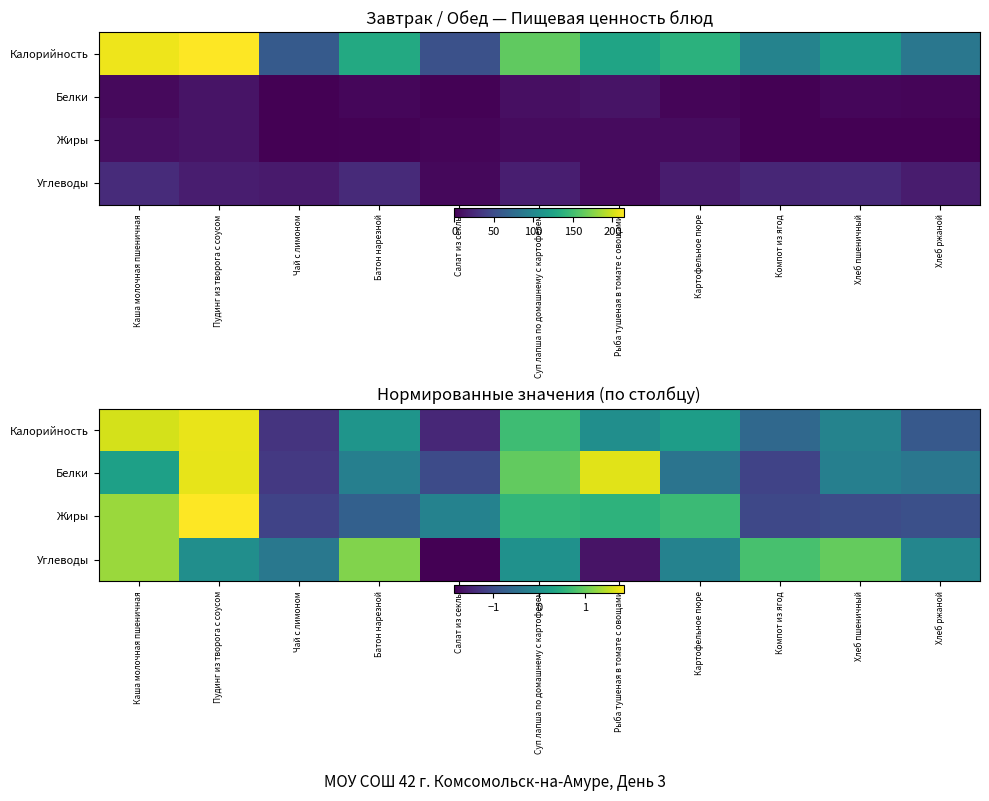

Rank the categories by Углеводы value from highest to lowest.

Каша молочная пшеничная, Батон нарезной, Хлеб пшеничный, Компот из ягод, Суп лапша по домашнему с картофелем, Пудинг из творога с соусом, Хлеб ржаной, Картофельное пюре, Чай с лимоном, Рыба тушеная в томате с овощами, Салат из секлы